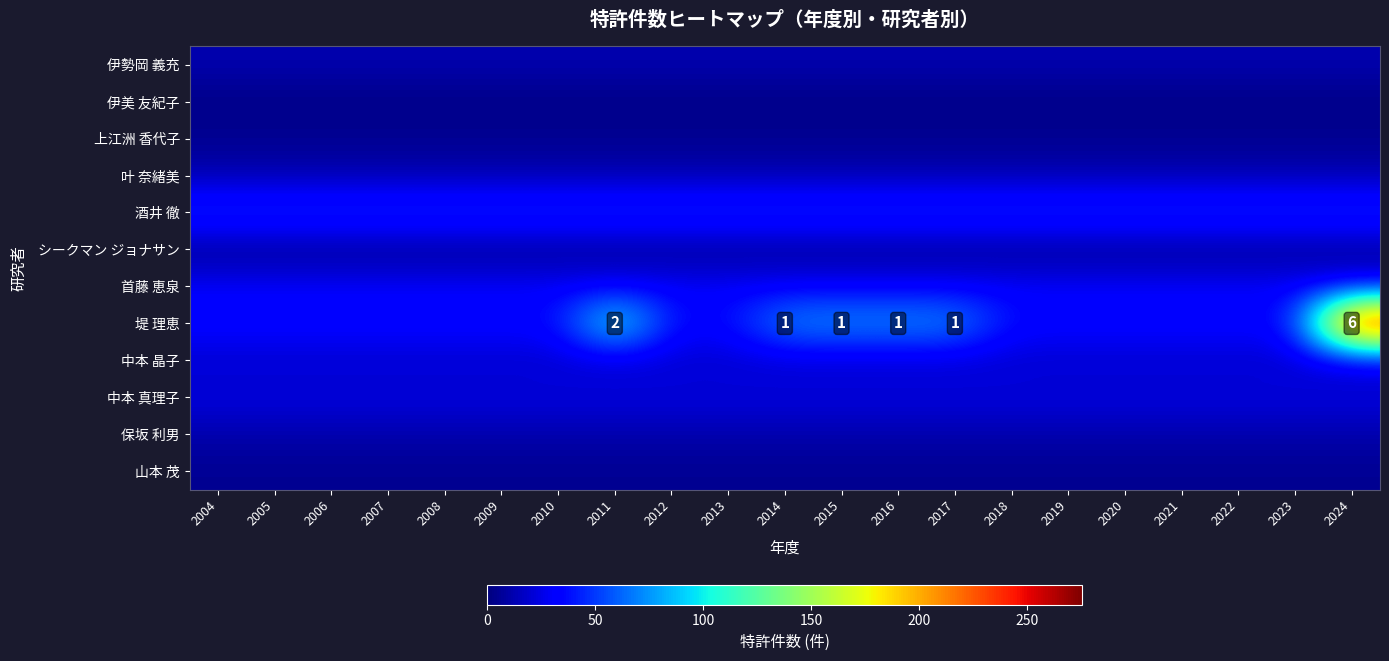

At which category is the sum across all series the highest?

2024